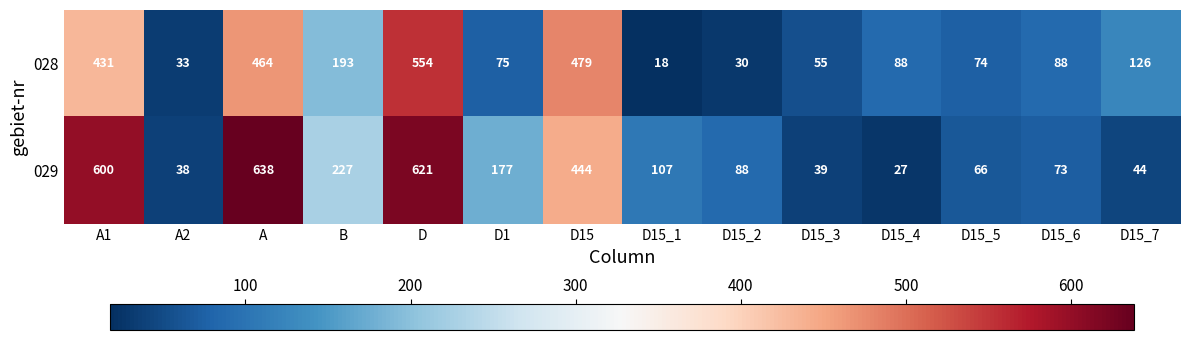

At which category is the sum across all series the highest?

D